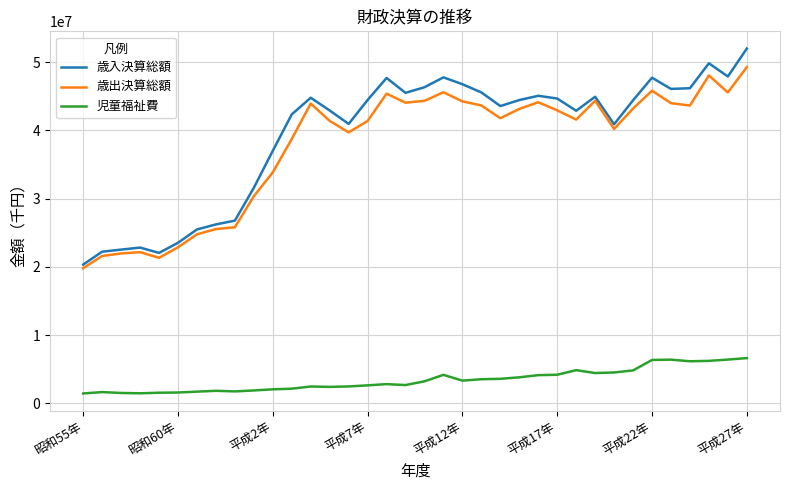

Which series has the widest spread of values?

歳入決算総額